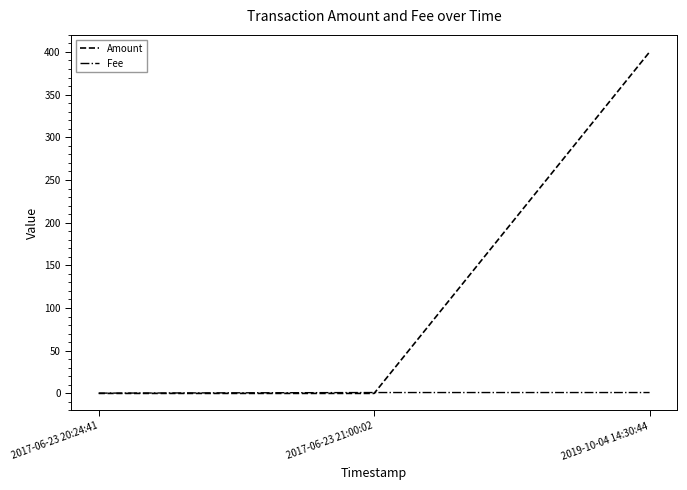

The Fee series shows 0.3 at 2017-06-23 20:24:41. True or false?

True